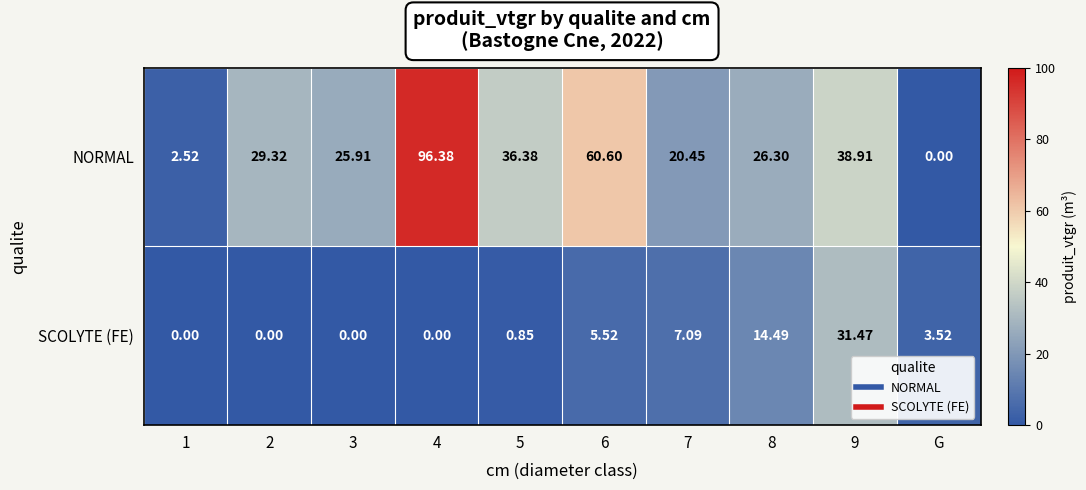

Which series has the widest spread of values?

NORMAL